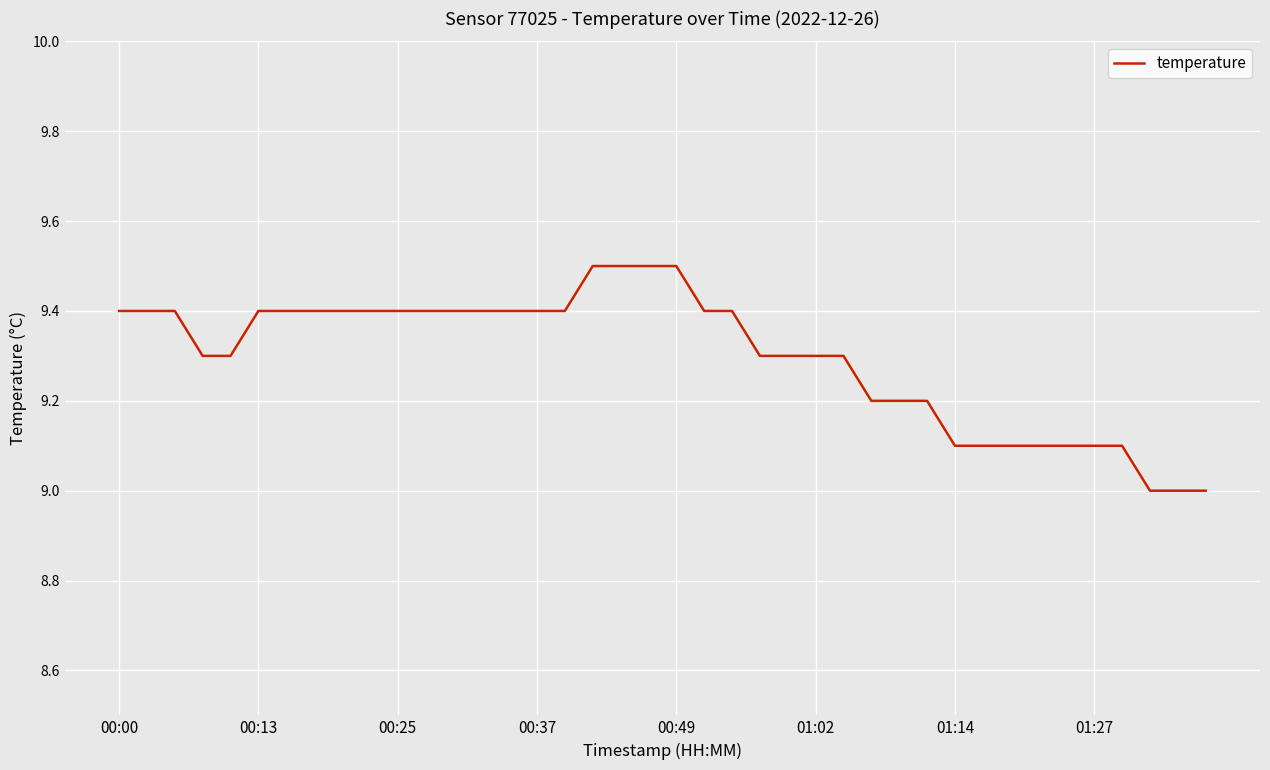

What is the average value?

9.3